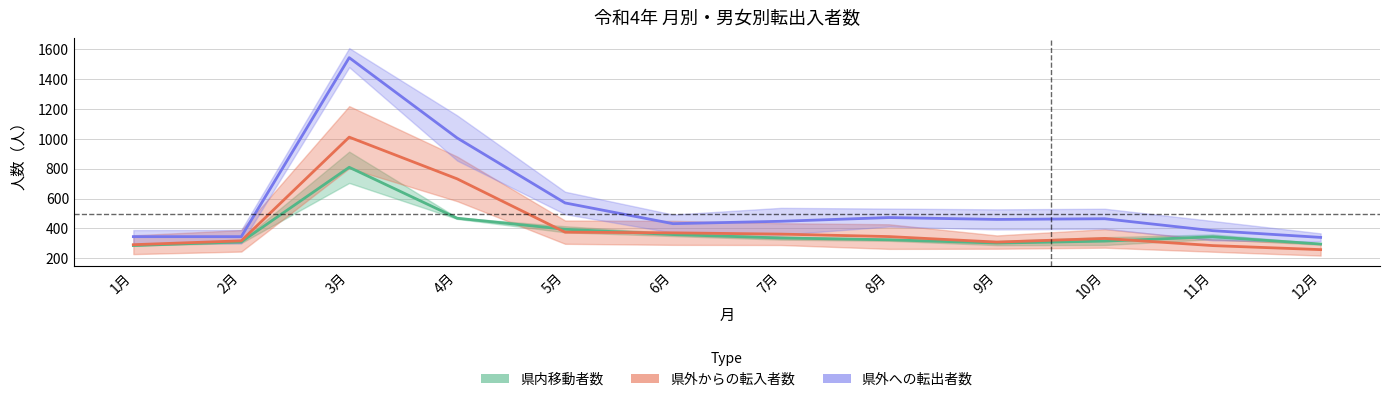

At which label does 県外からの転入者数_女 reach its minimum?

12月